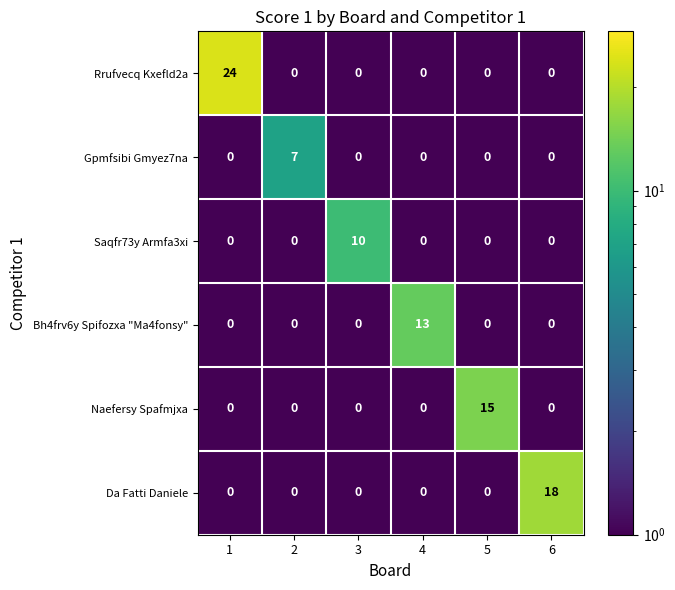

Count the Gpmfsibi Gmyez7na values in the range 0 to 1.

5